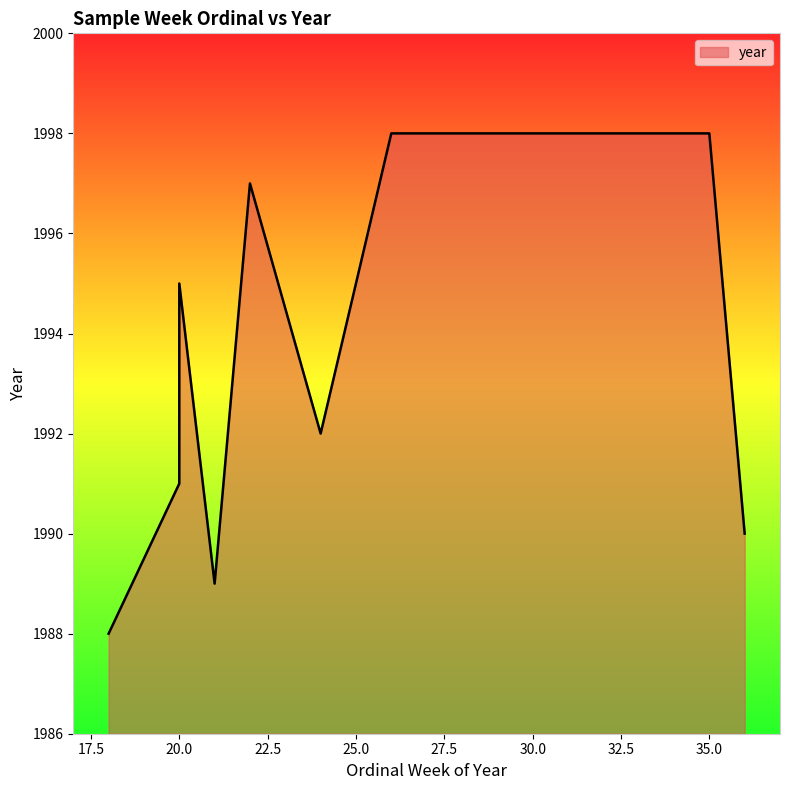

True or false: the data has more than 0 interior local peaks.

True